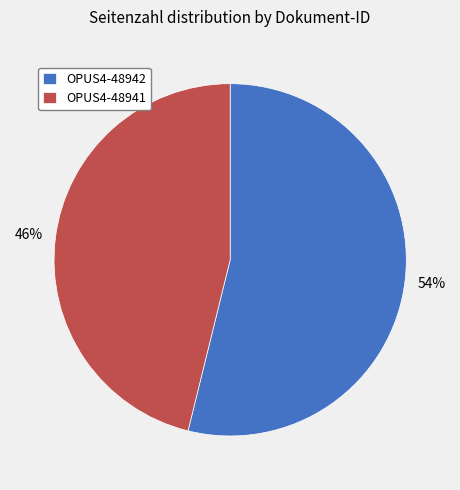

To the nearest percent, what is the difference between the OPUS4-48941 and OPUS4-48942 slice percentages?

8%